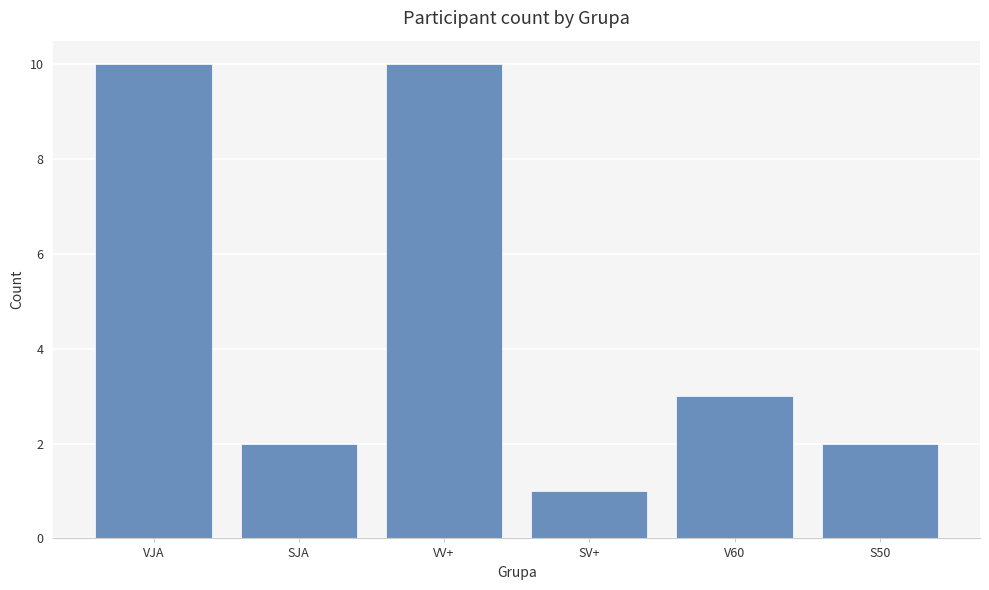

What is the change in value from SV+ to S50?

+1